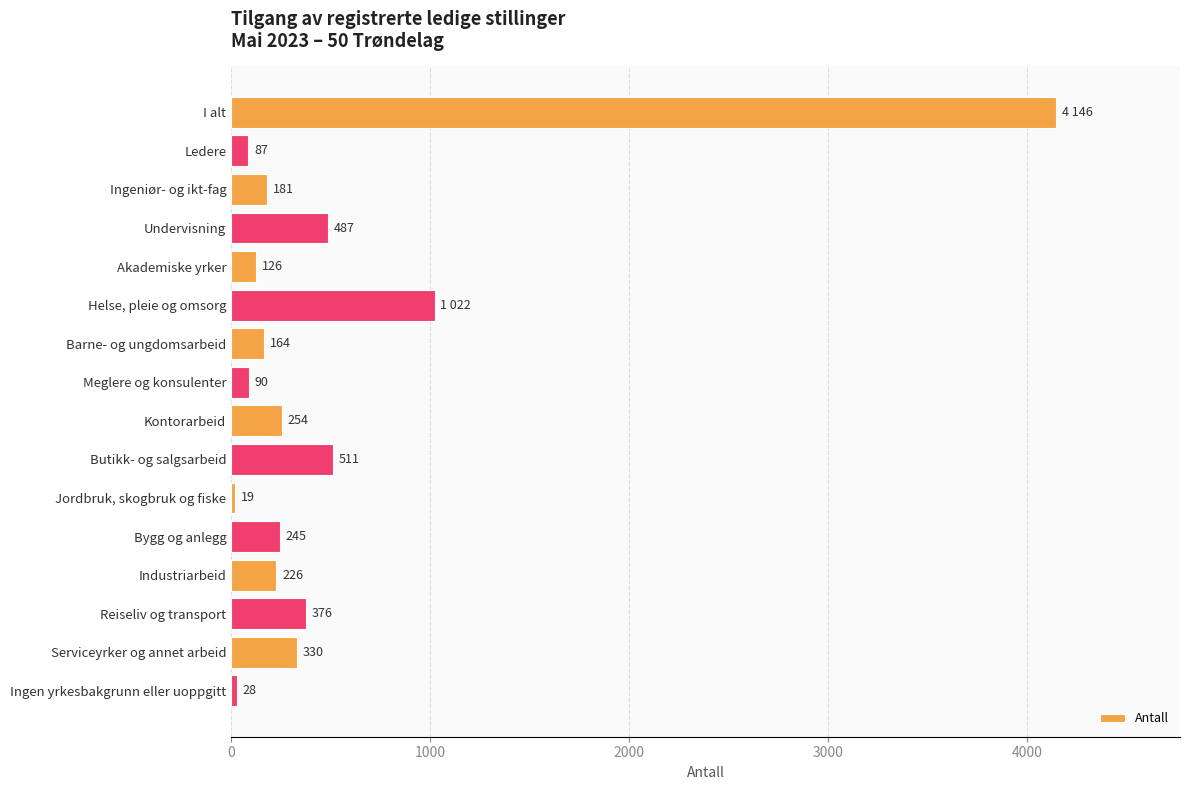

Reading top to bottom, extract all data points from this chart.

I alt=4146	Ledere=87	Ingeniør- og ikt-fag=181	Undervisning=487	Akademiske yrker=126	Helse, pleie og omsorg=1022	Barne- og ungdomsarbeid=164	Meglere og konsulenter=90	Kontorarbeid=254	Butikk- og salgsarbeid=511	Jordbruk, skogbruk og fiske=19	Bygg og anlegg=245	Industriarbeid=226	Reiseliv og transport=376	Serviceyrker og annet arbeid=330	Ingen yrkesbakgrunn eller uoppgitt=28